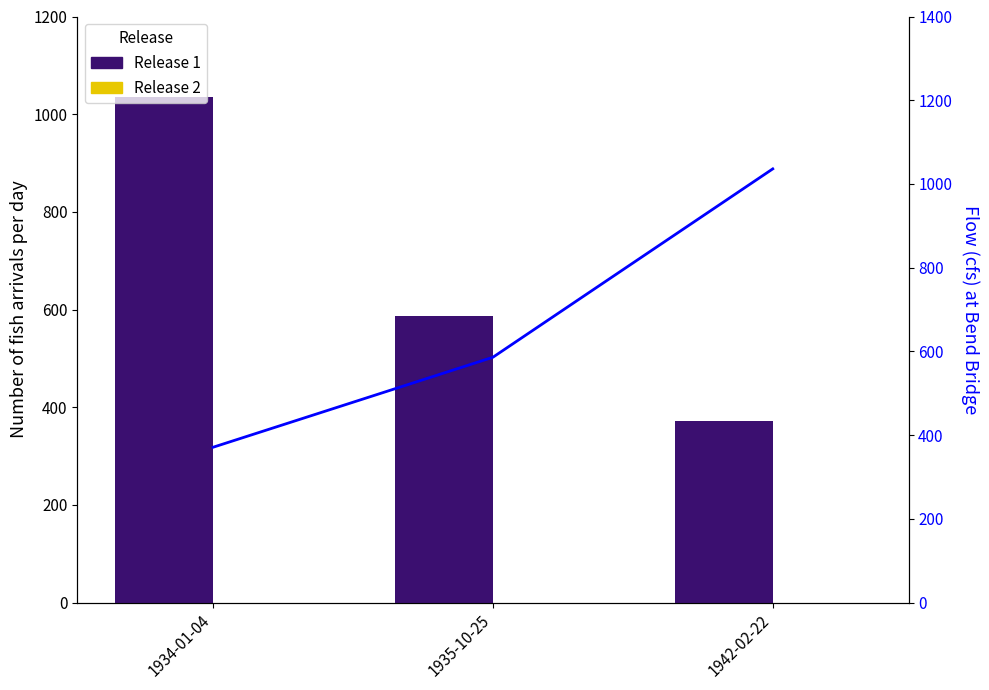

How many bars are there in each group?

2